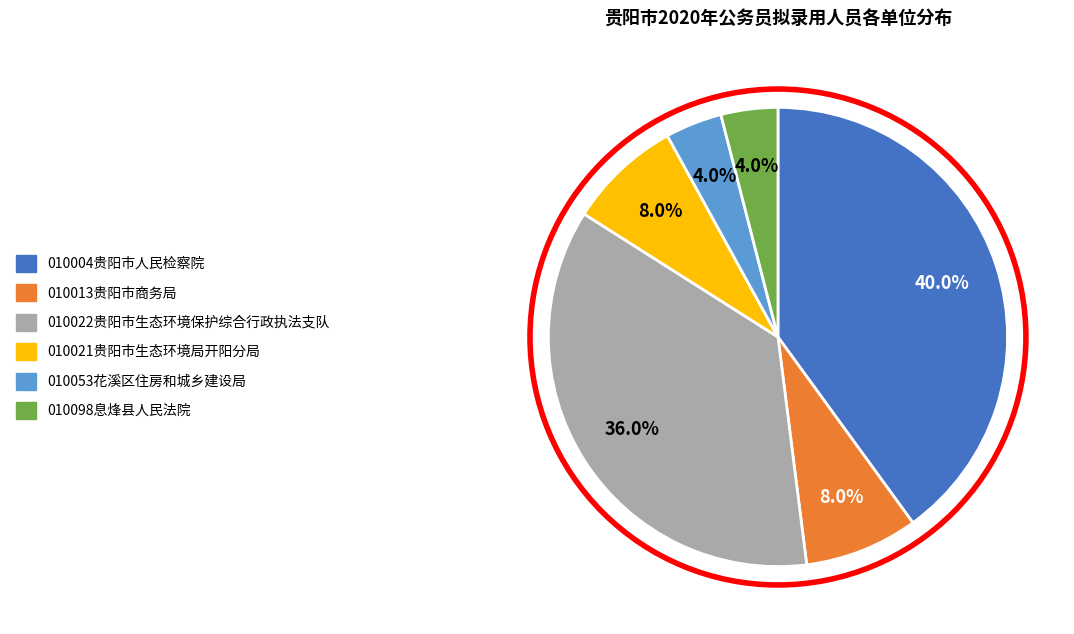

The 010021贵阳市生态环境局开阳分局 slice represents 8% of the pie. True or false?

True